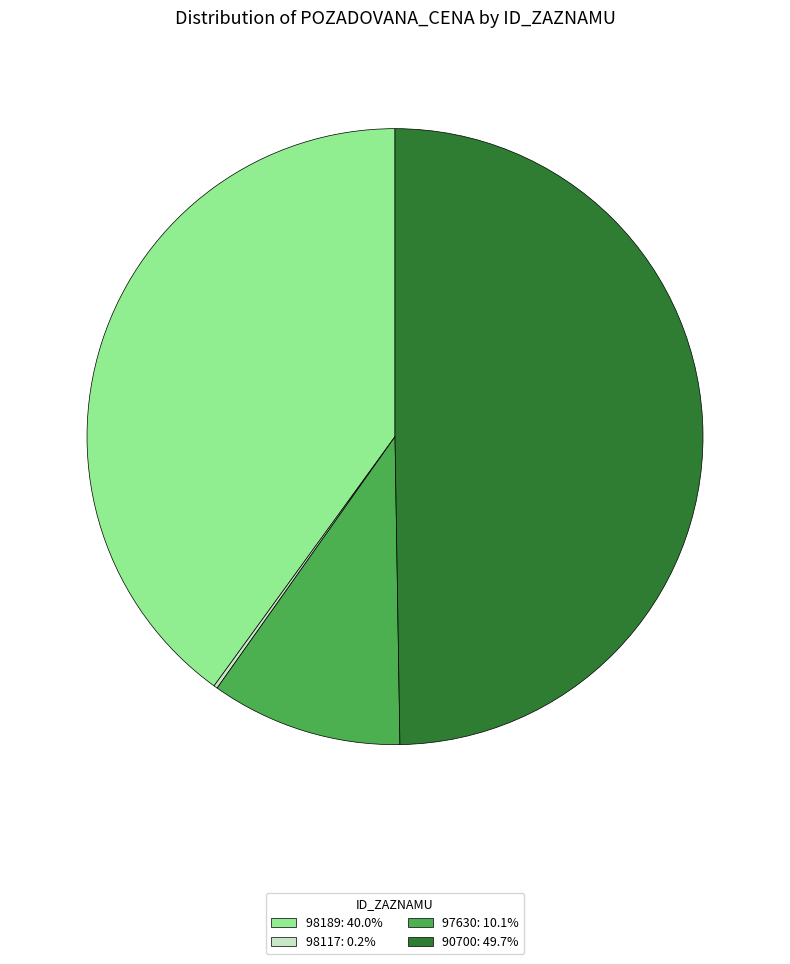

Does any single category account for the majority?

No